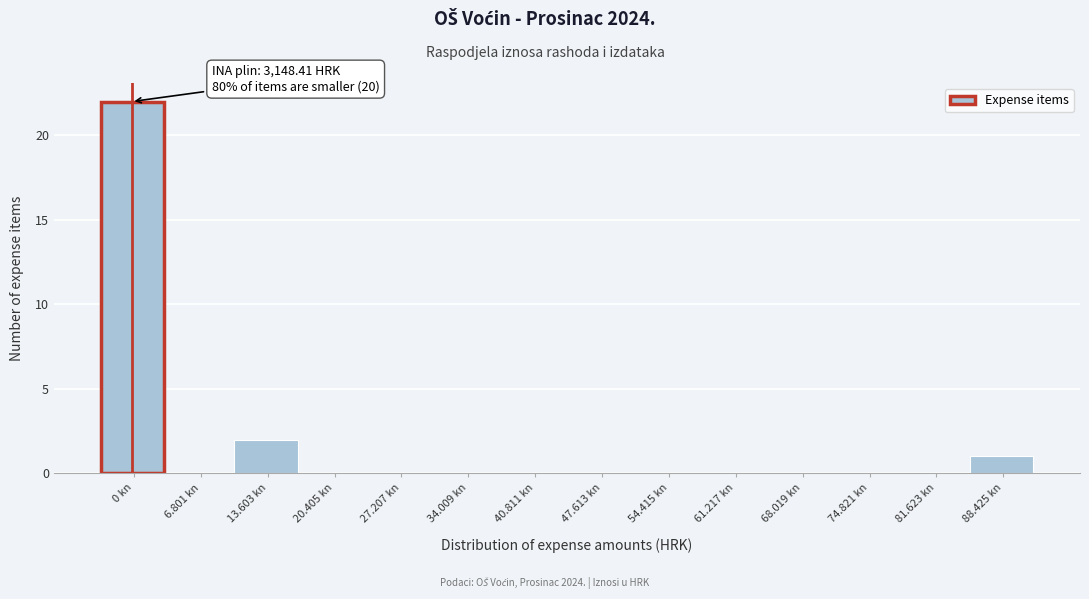

Reading left to right, transcribe all the data shown in this chart.

0 kn=22	6.801 kn=0	13.603 kn=2	20.405 kn=0	27.207 kn=0	34.009 kn=0	40.811 kn=0	47.613 kn=0	54.415 kn=0	61.217 kn=0	68.019 kn=0	74.821 kn=0	81.623 kn=0	88.425 kn=1